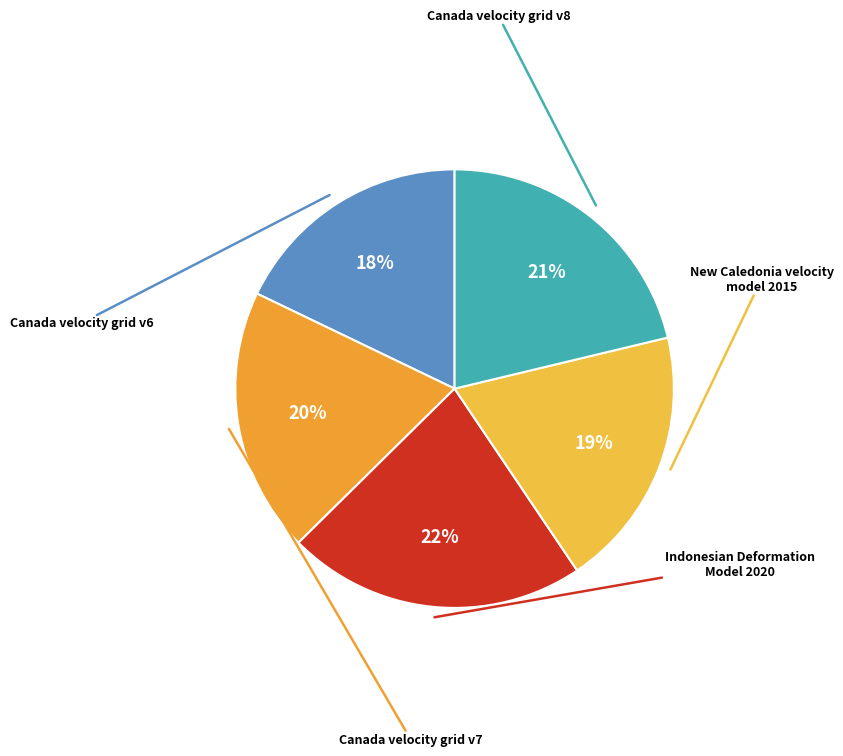

How many slices are in this pie chart?

5